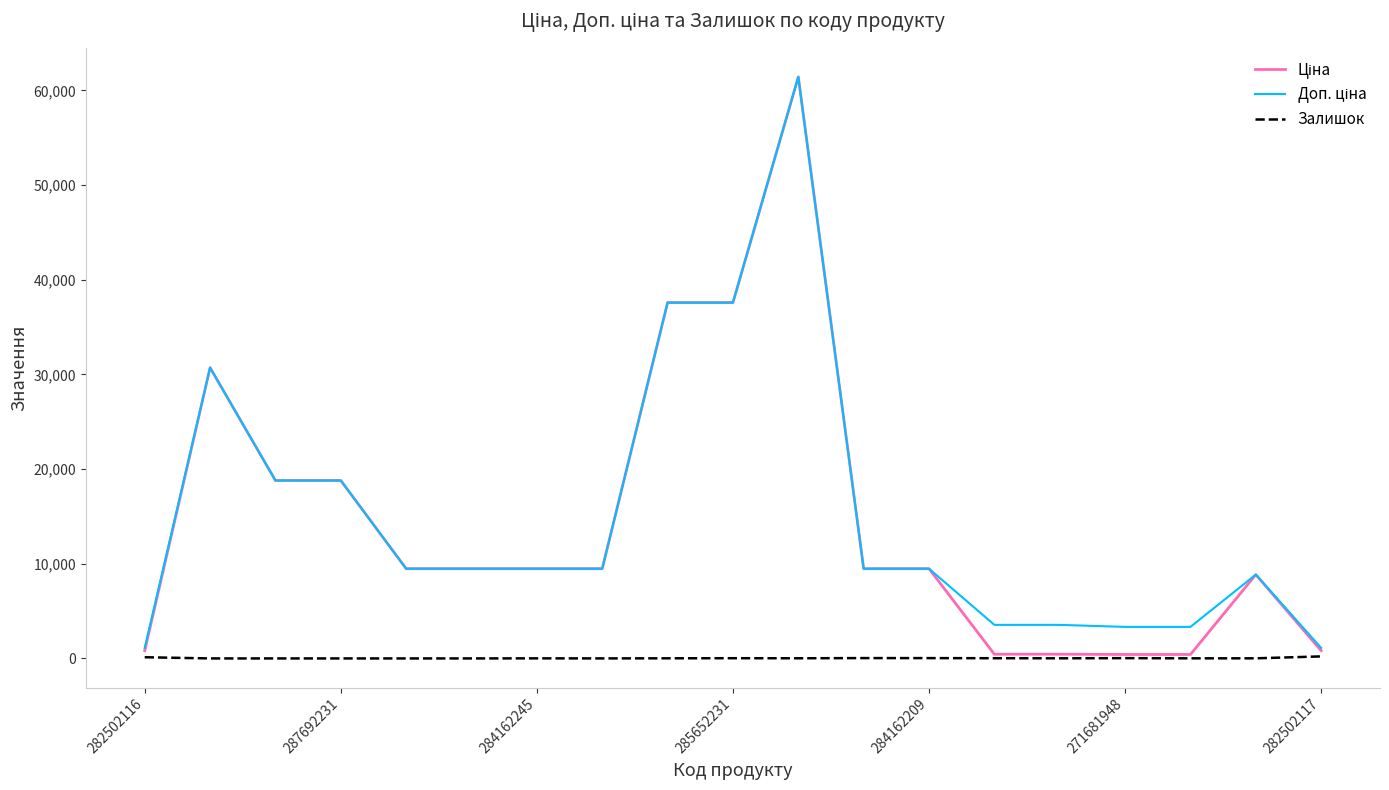

What is the maximum value shown in the chart?

61434.3